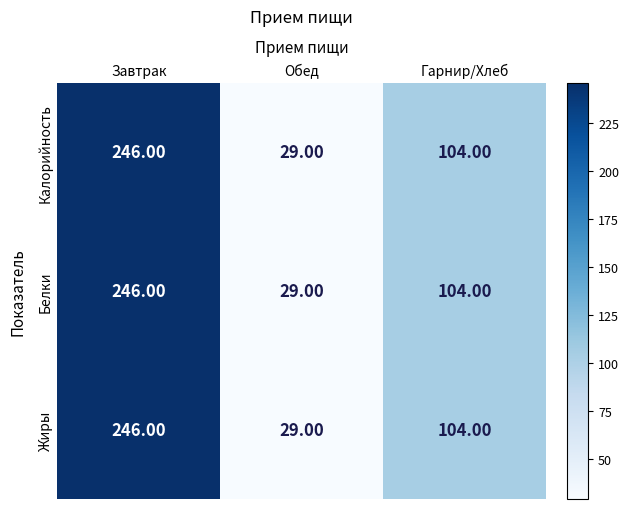

What is the total value across all series at Завтрак?

738